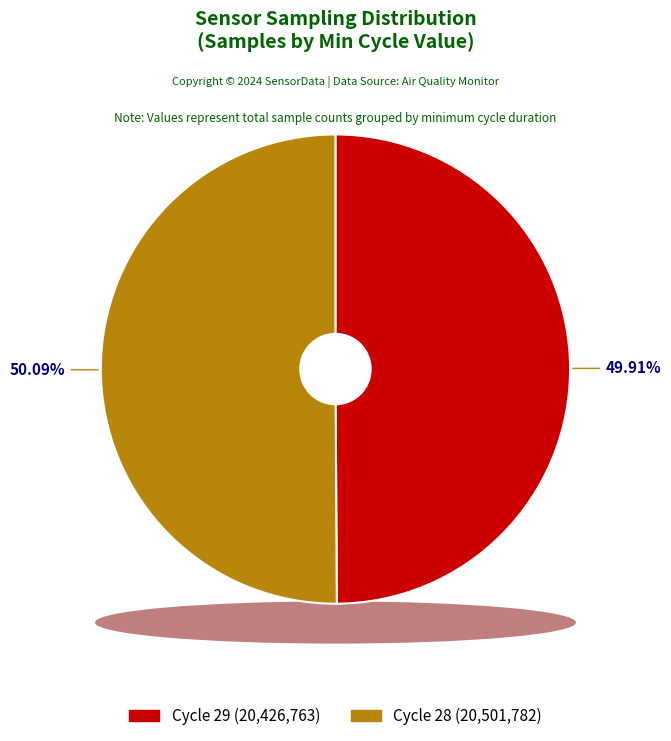

The Min_cycle=28 slice represents 50% of the pie. True or false?

True